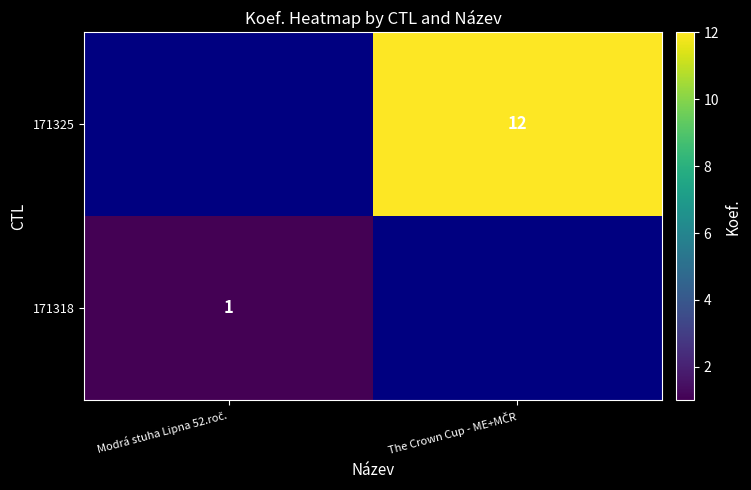

How many positive values does the 171318 series have?

1